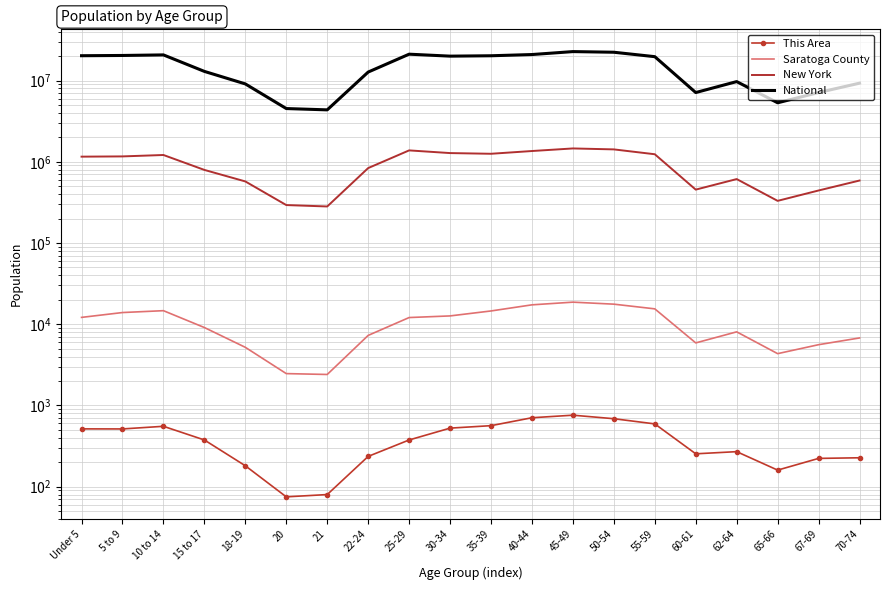

Does the chart have visible grid lines?

Yes